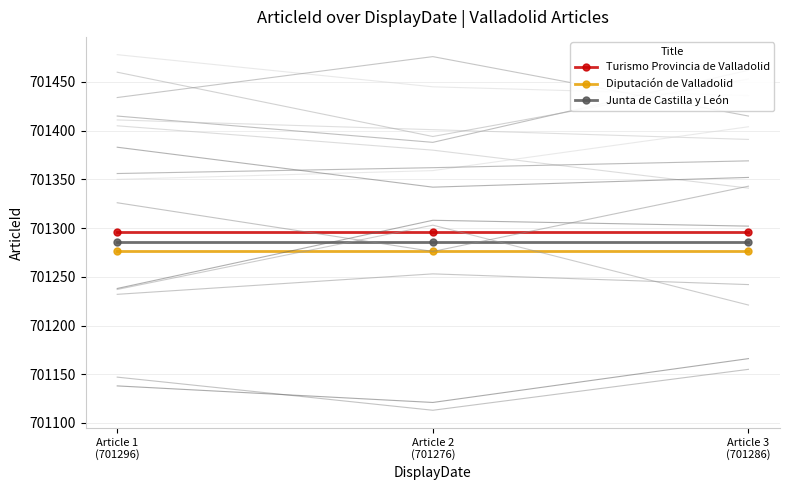

How many lines are shown in the chart?

3